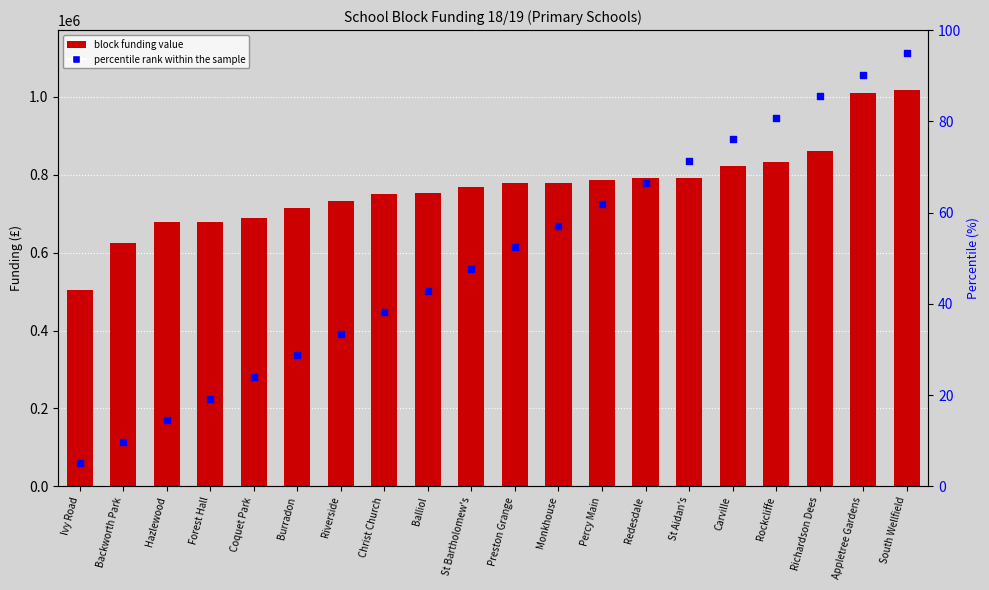

Which series has the largest total across all categories?

Total Block Funding